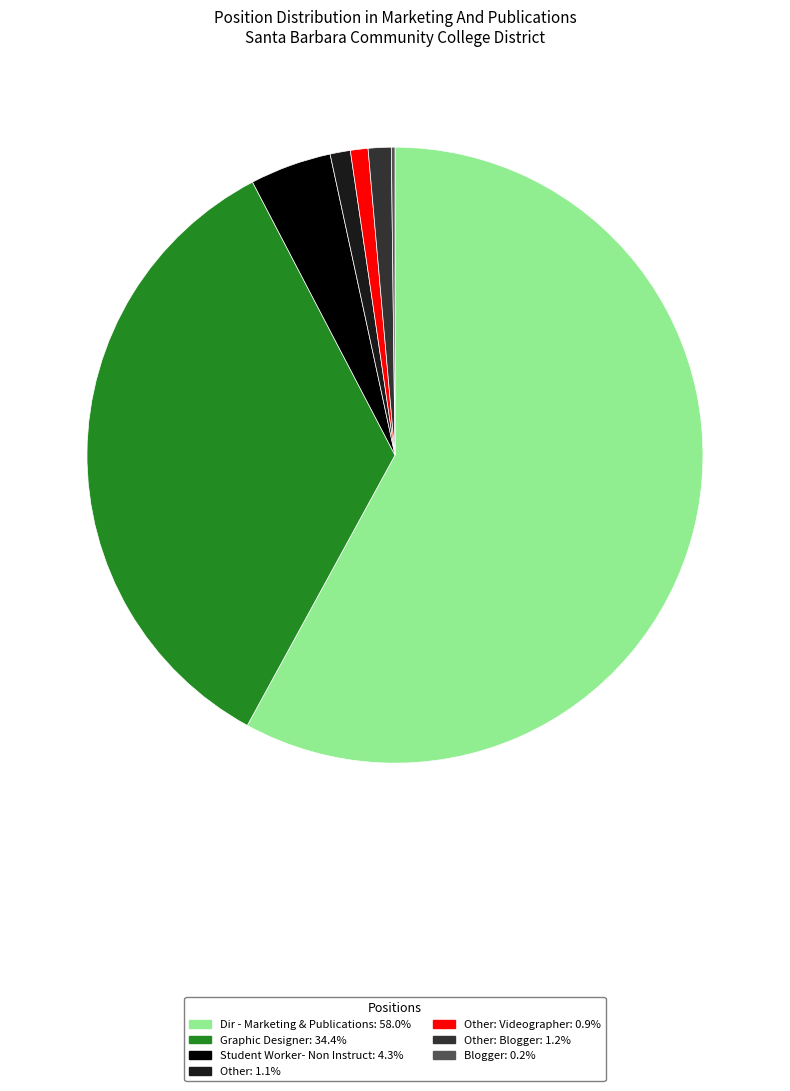

Is there any slice that represents more than half of the pie?

Yes